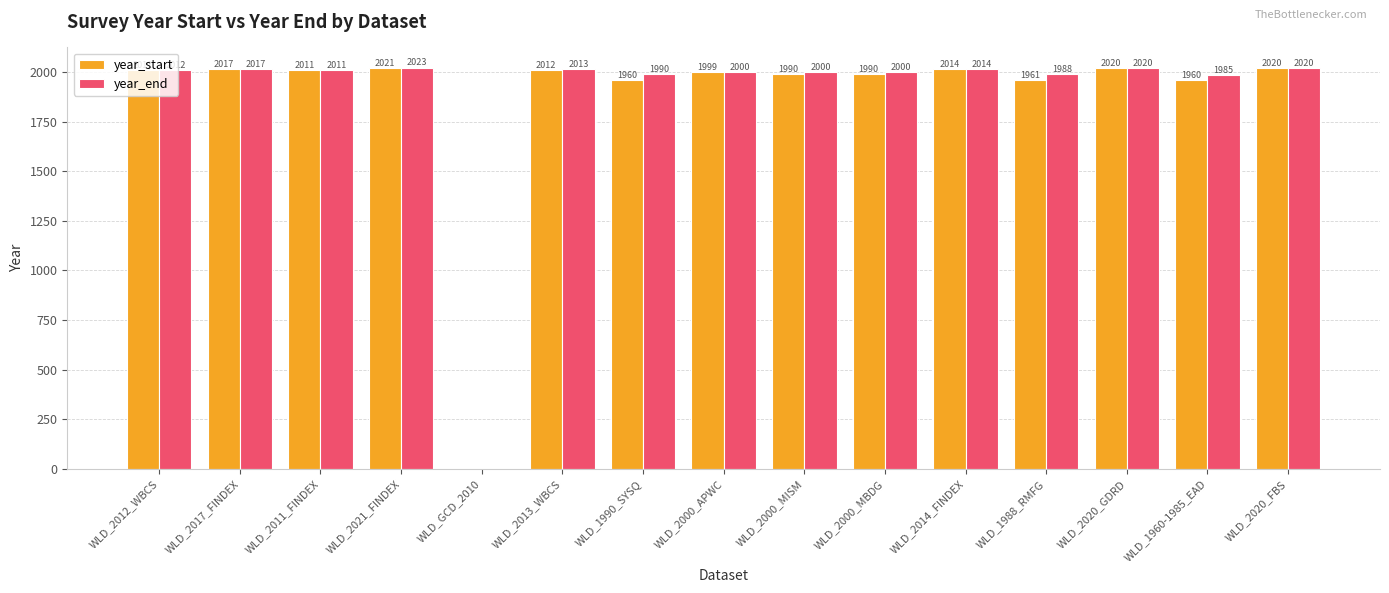

Is the value of year_end at WLD_2021_FINDEX greater than the value of year_start at WLD_2000_APWC?

Yes